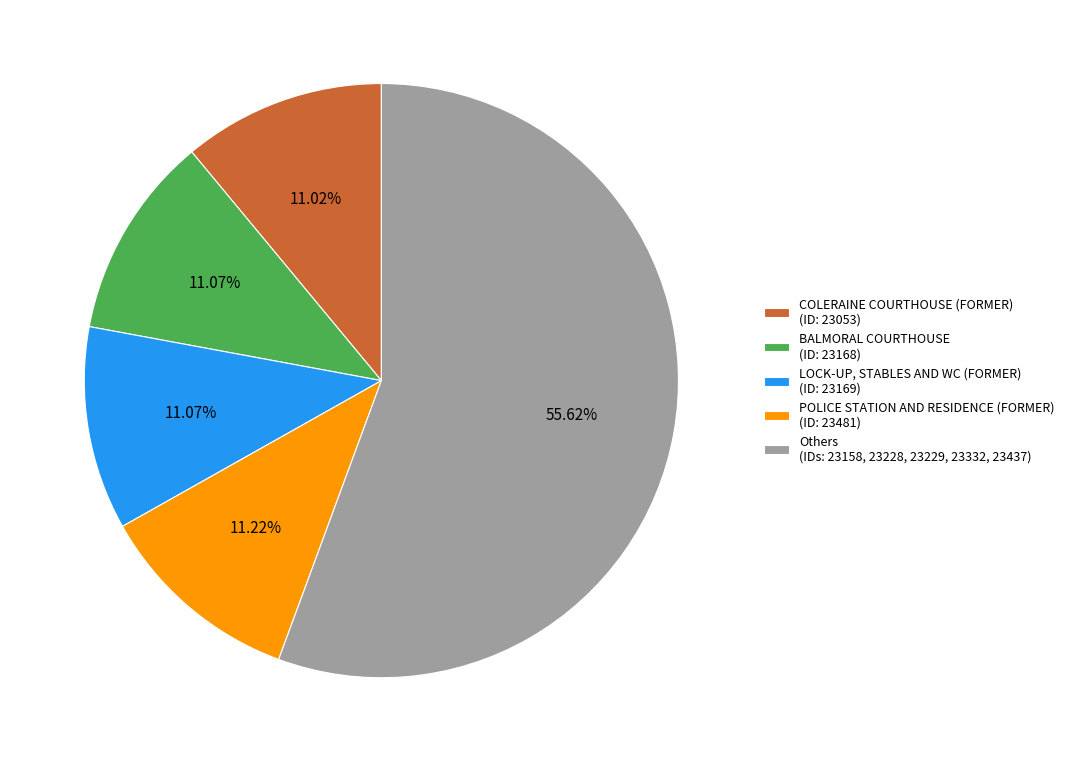

Approximately how many times larger is the value at BALMORAL COURTHOUSE (ID: 23168) compared to LOCK-UP, STABLES AND WC (FORMER) (ID: 23169)?

1.0